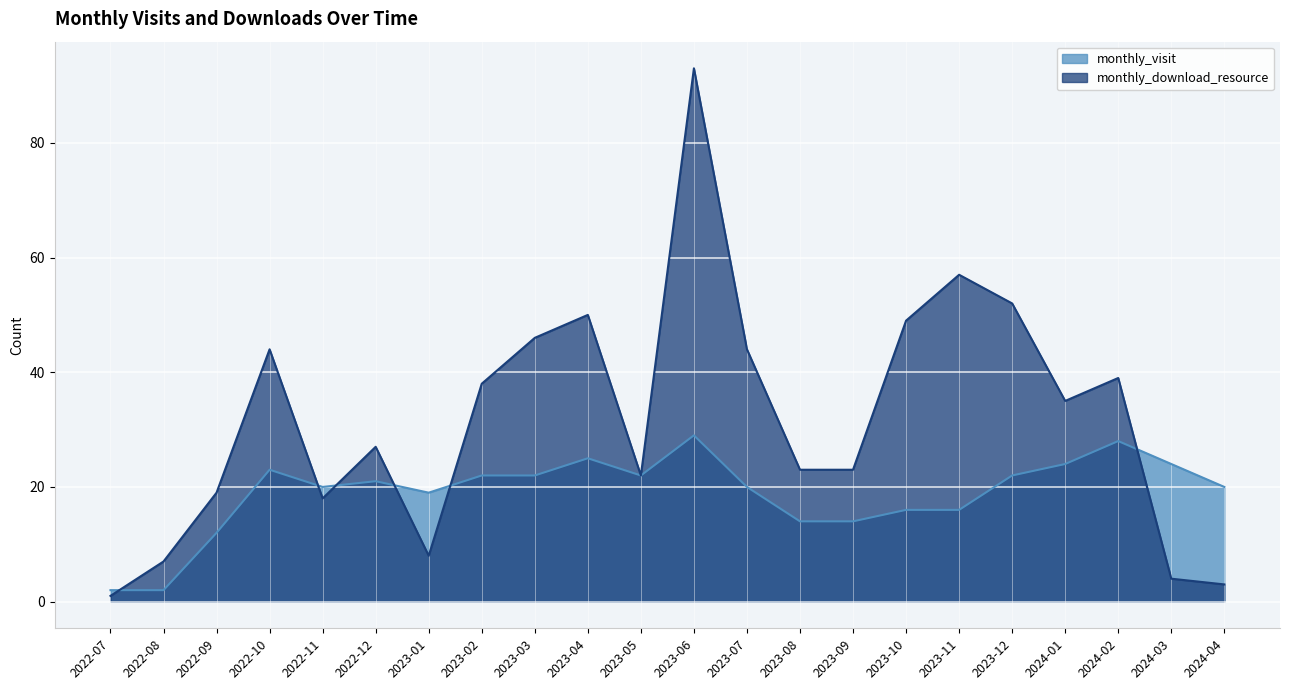

What is the approximate value of monthly_visit at 2023-05?

22